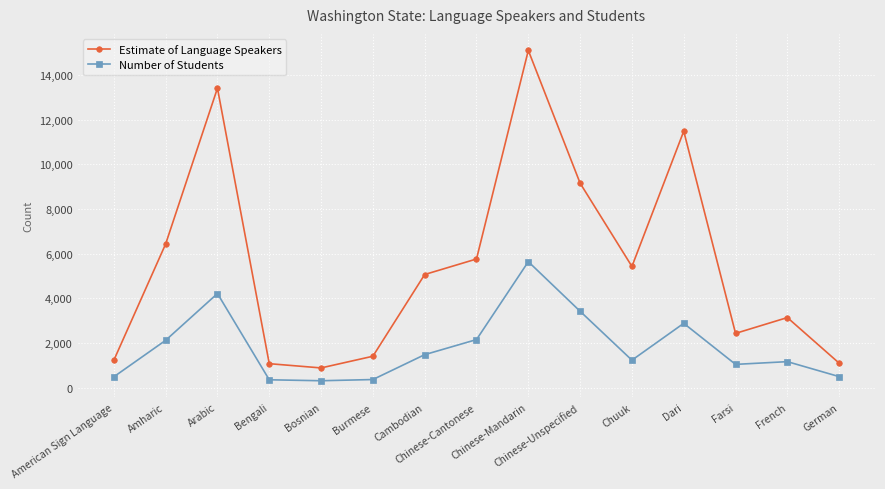

True or false: Number of Students and Estimate of Language Speakers cross at least once.

False